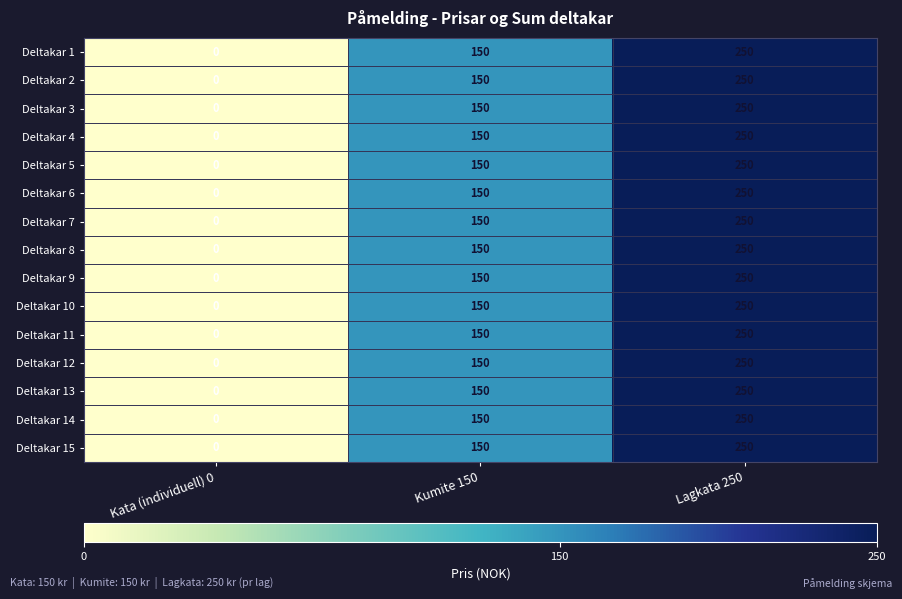

Count the Deltakar 6 values in the range 0 to 250.

3